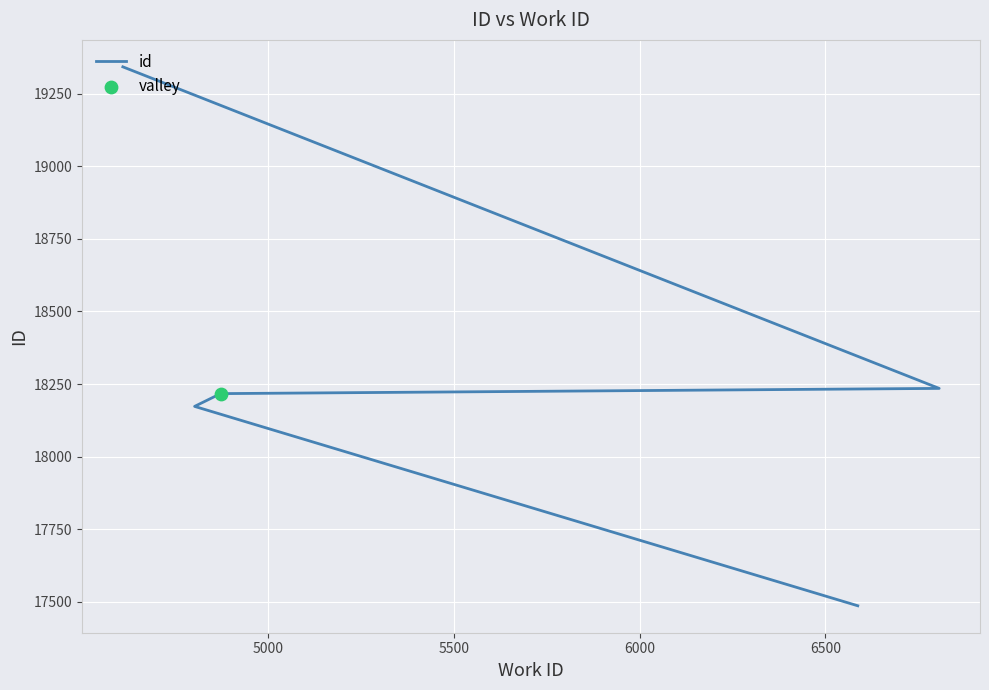

Between 6500 and 6000, which is larger?

6500